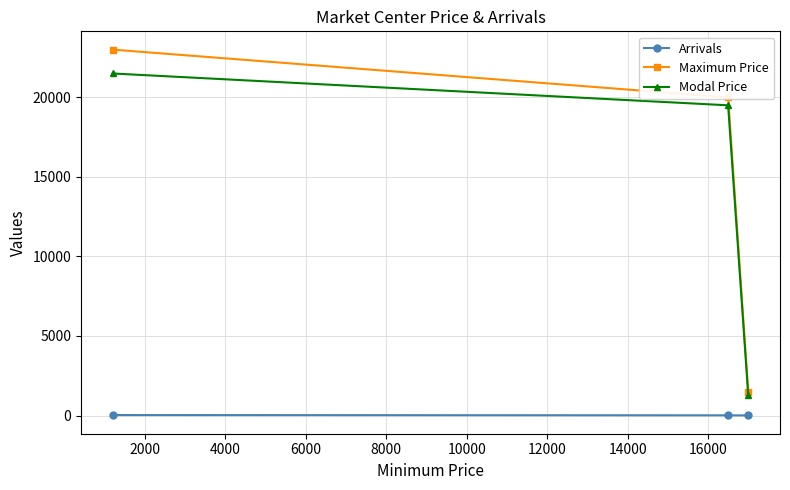

Which series has the widest spread of values?

Maximum Price